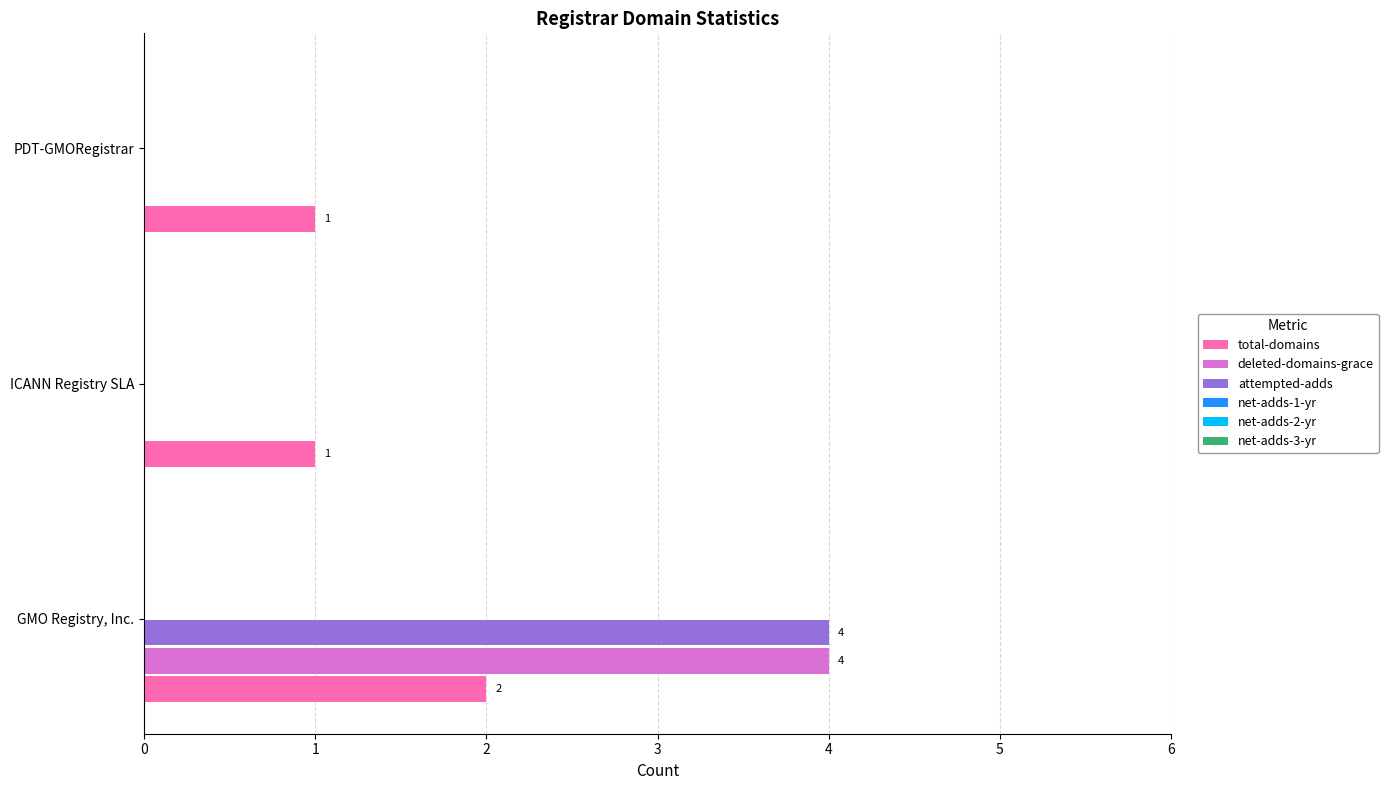

What is the sum of the deleted-domains-grace values at GMO Registry, Inc. and PDT-GMORegistrar?

4